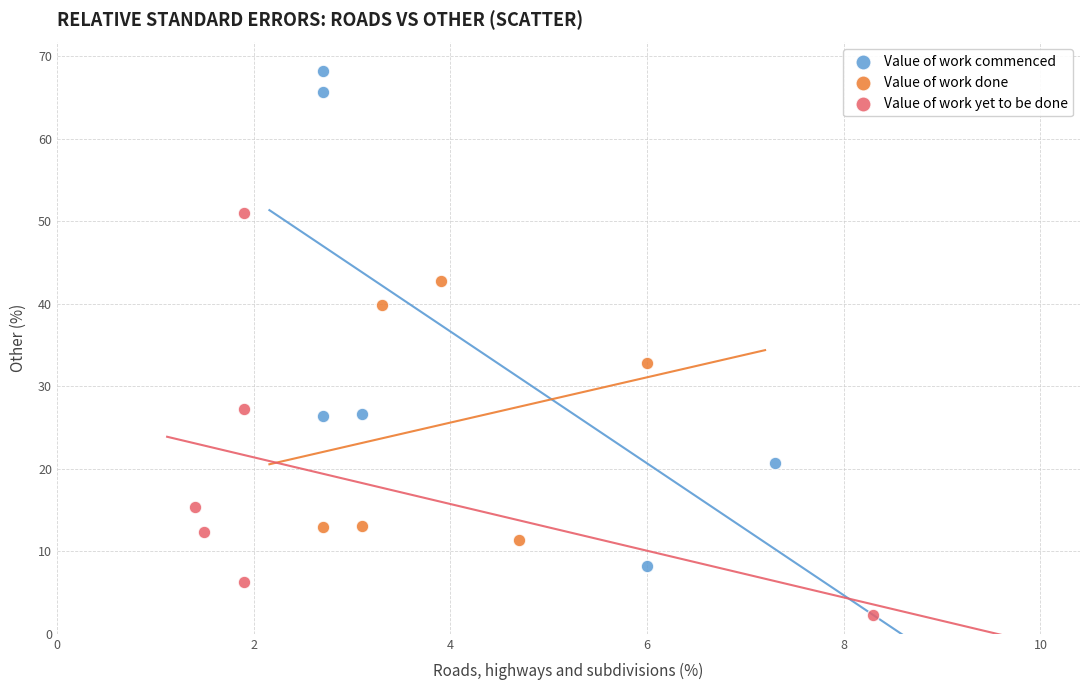

Which series contains the lowest Y value?

Value of work yet to be done